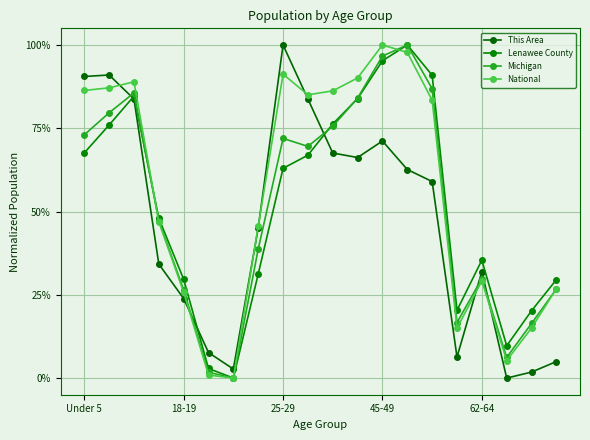

Is this an area chart (filled region under the line)?

No